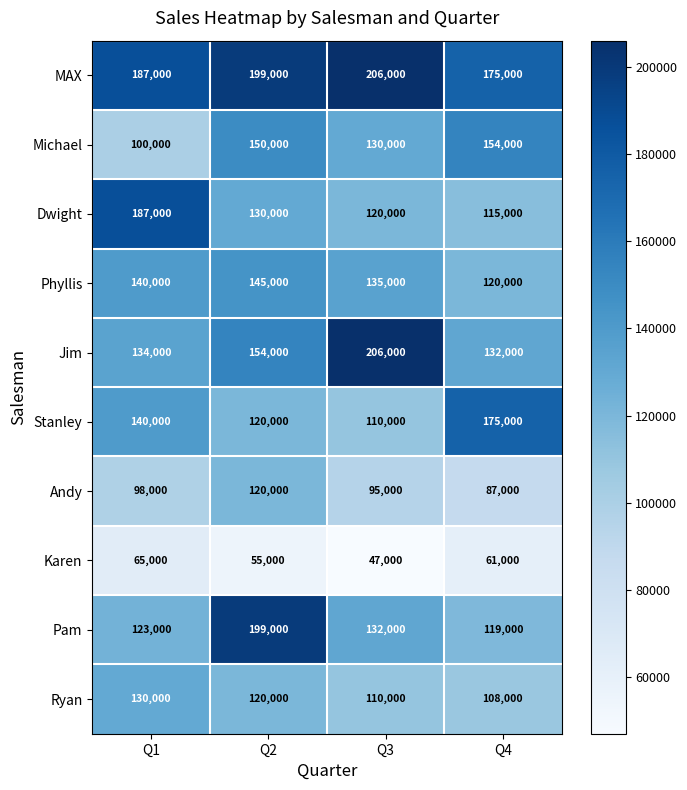

How many data points does each series have?

4